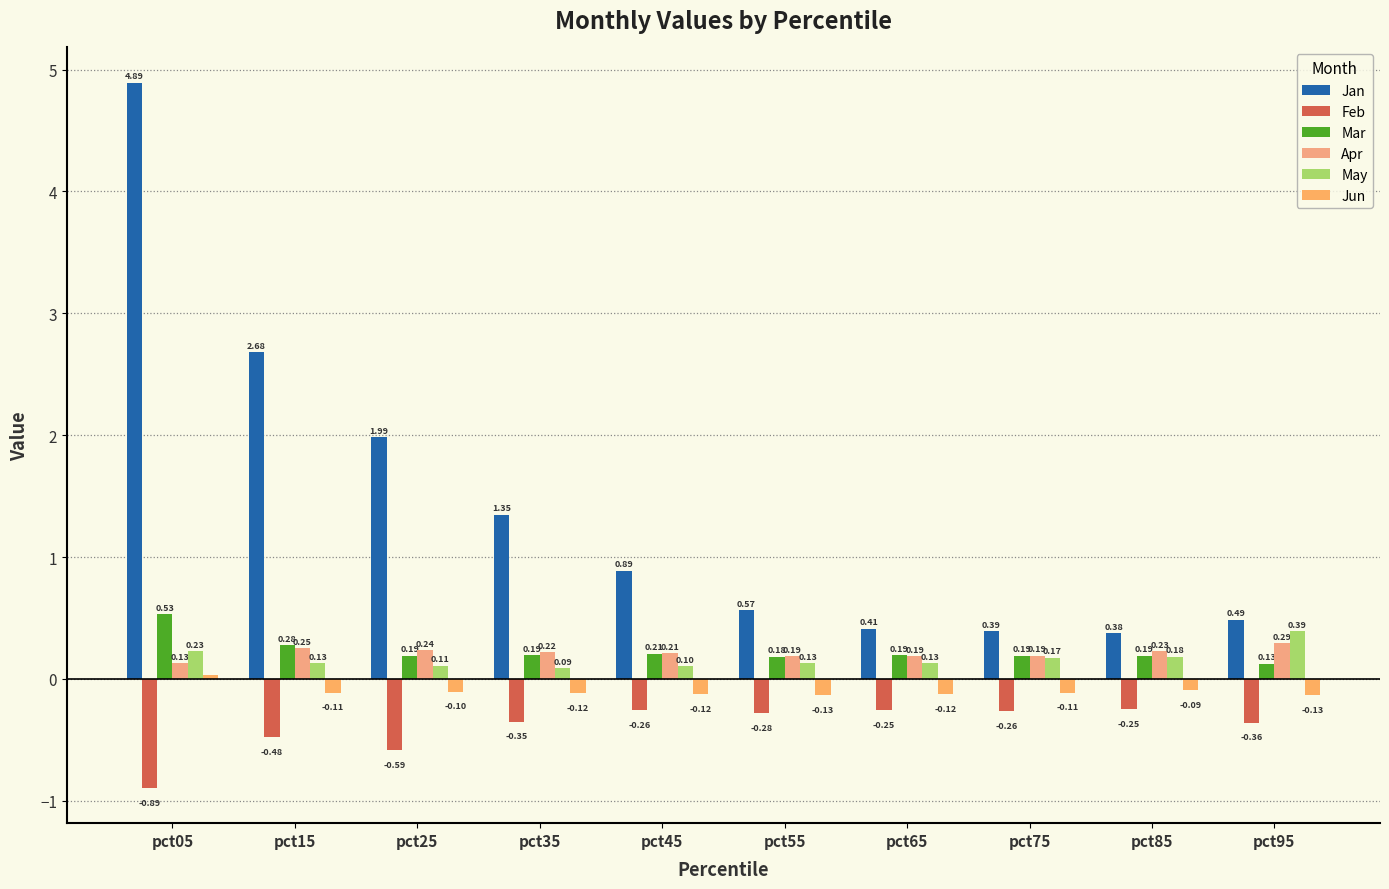

How many categories are shown in the chart?

10